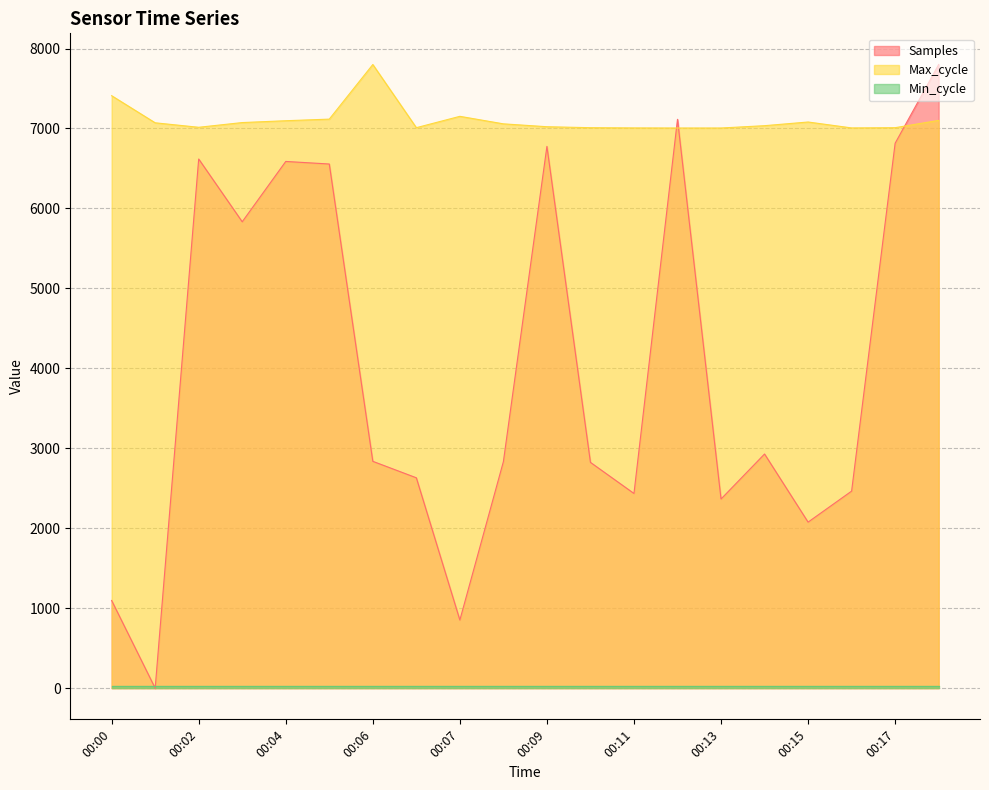

How many intersections are there between Max_cycle and Samples?

3